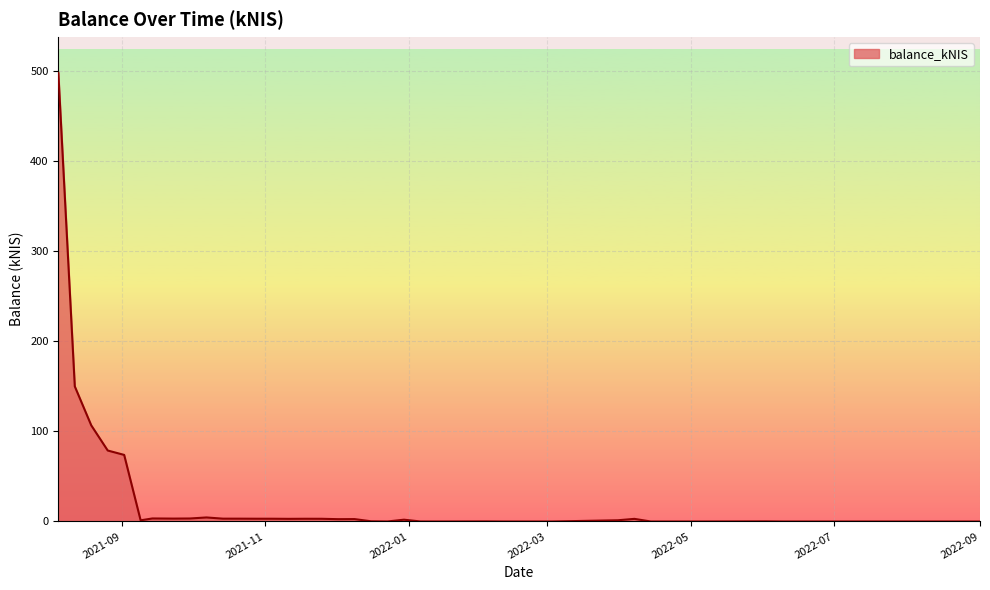

What is the maximum value shown in the chart?

498.0